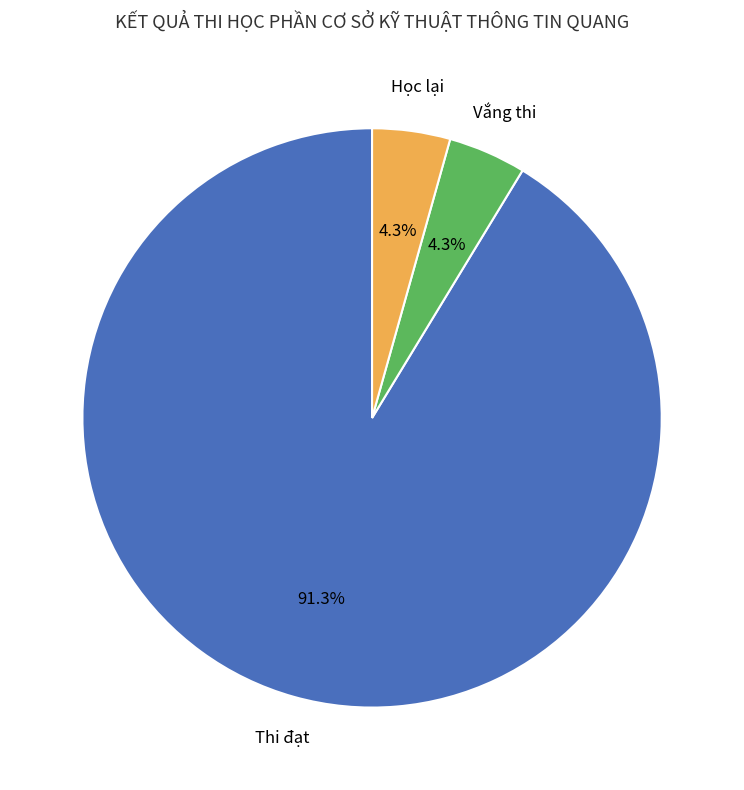

Is there a majority slice in this chart?

Yes